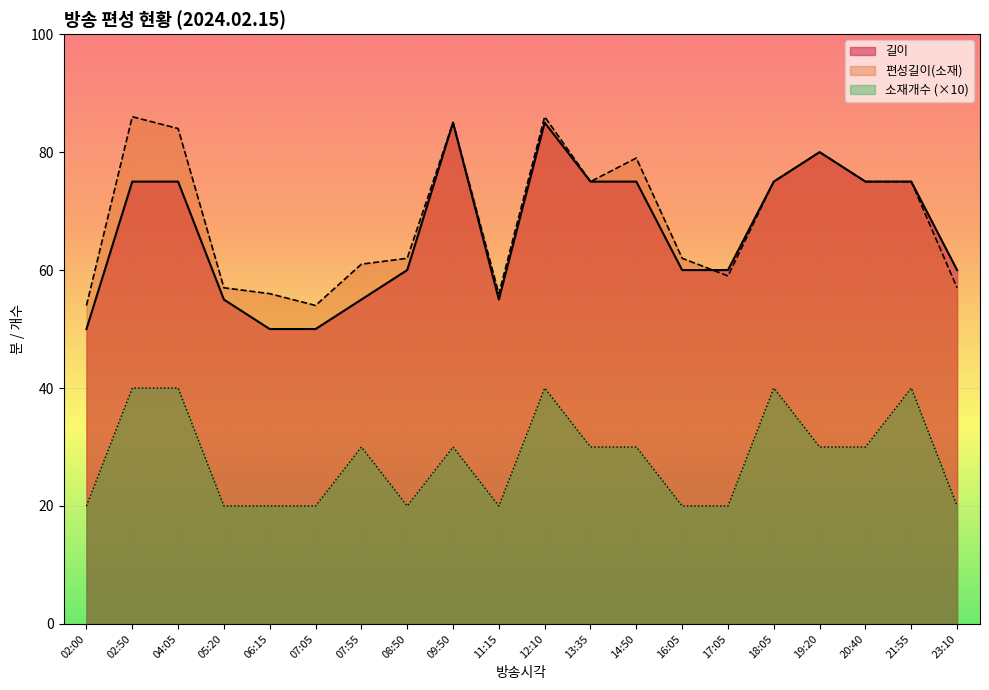

What is the lowest value of the 편성길이(소재) series?

54